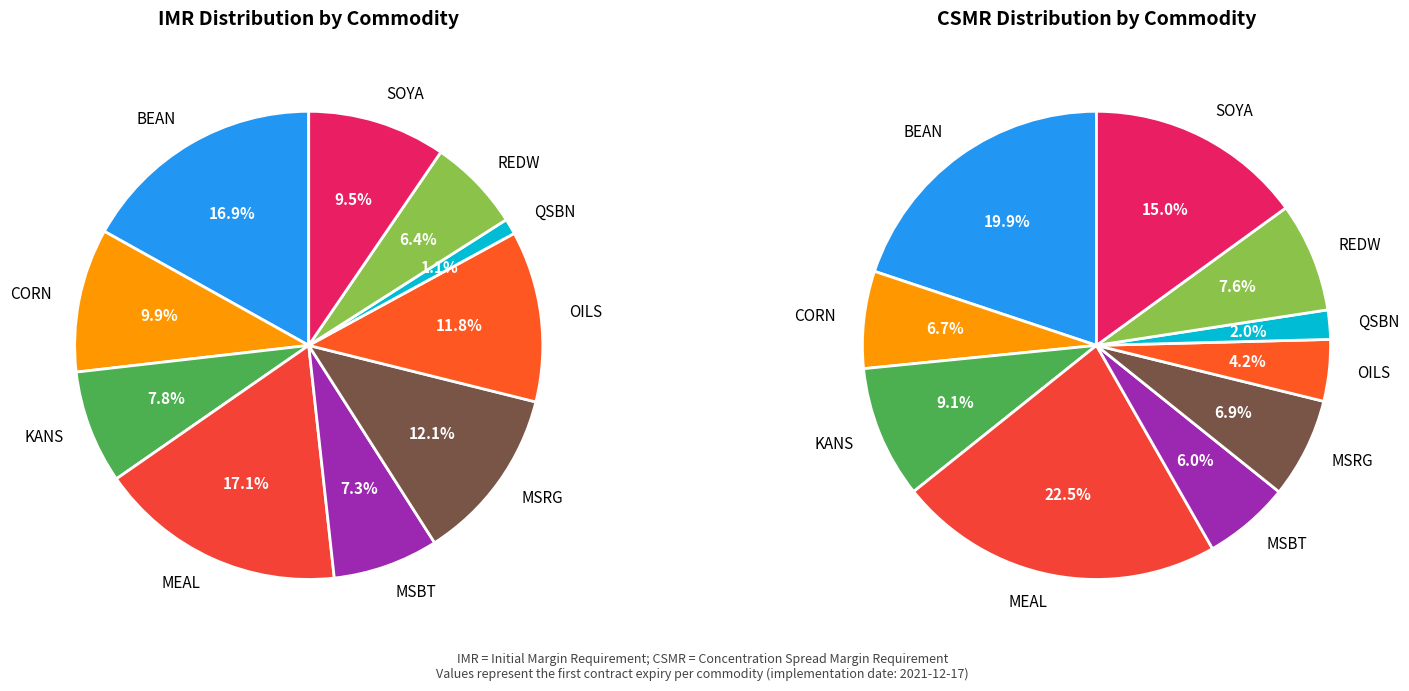

Which slice is the largest?

MEAL